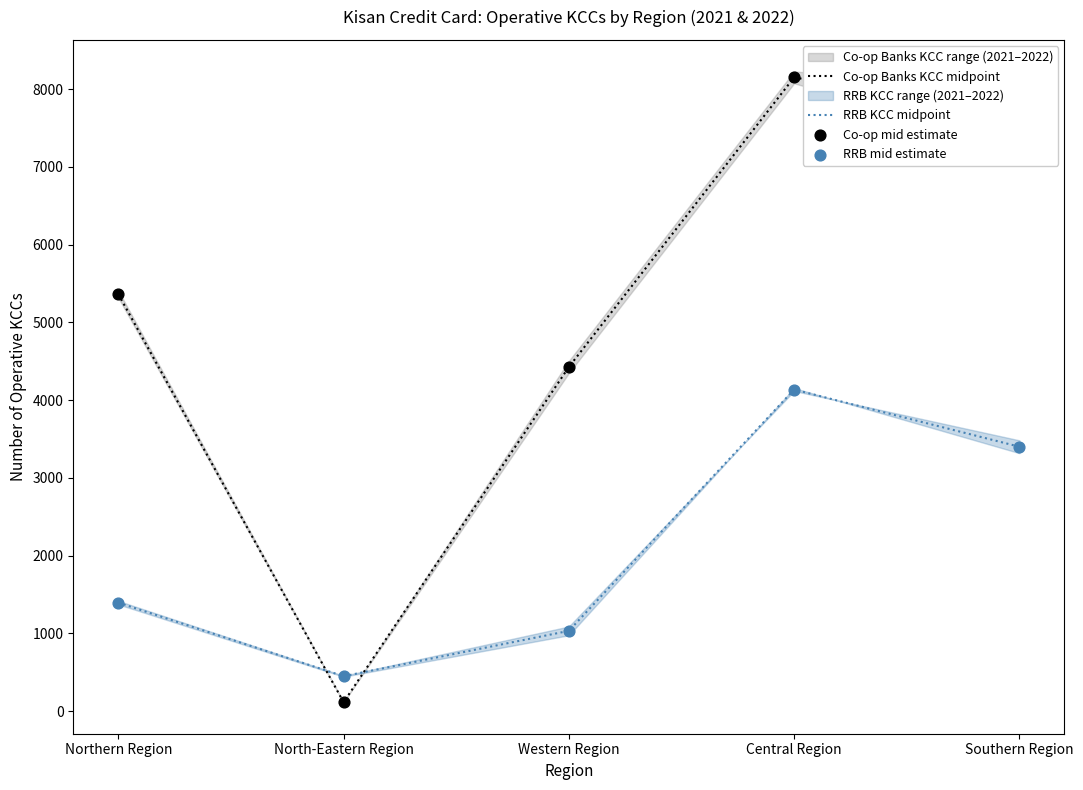

Which series has the largest Y range (max minus min)?

Co-op Banks KCC midpoint